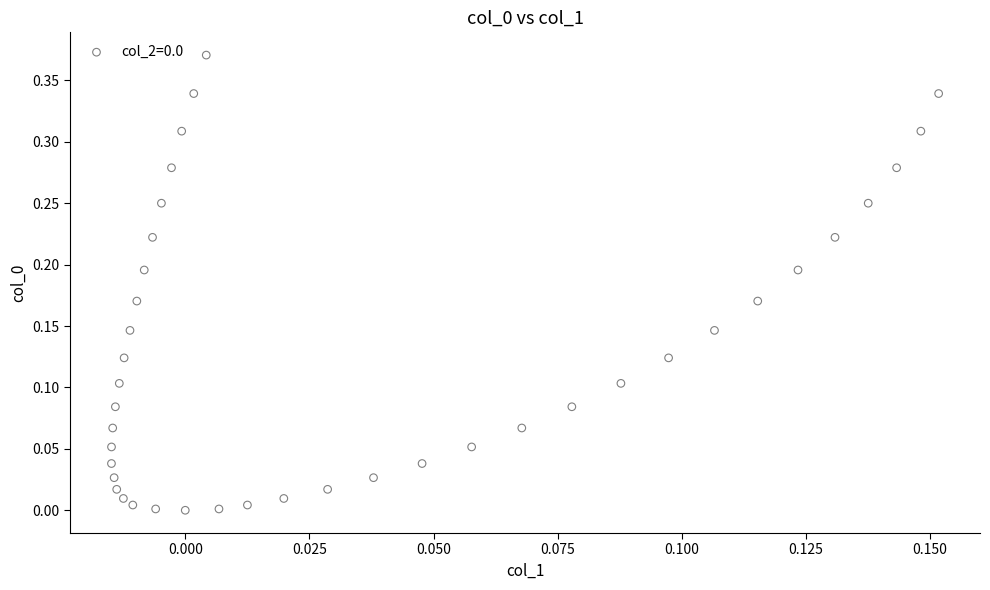

How many points are shown in the scatter plot?

40